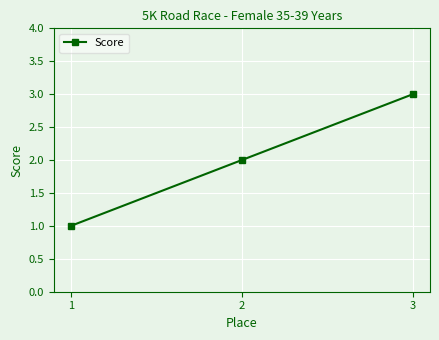

The chart shows a value of 2 at 2. True or false?

True